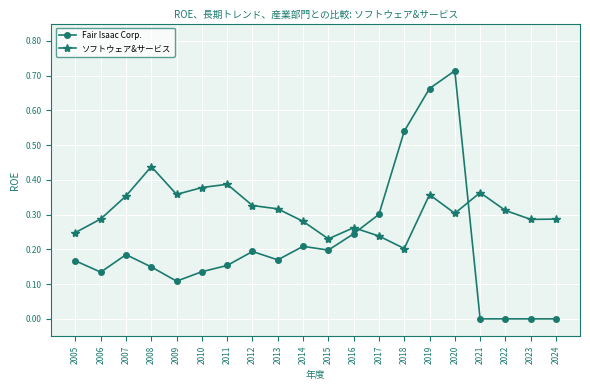

What is the sum of all Fair Isaac Corp. values?

4.3